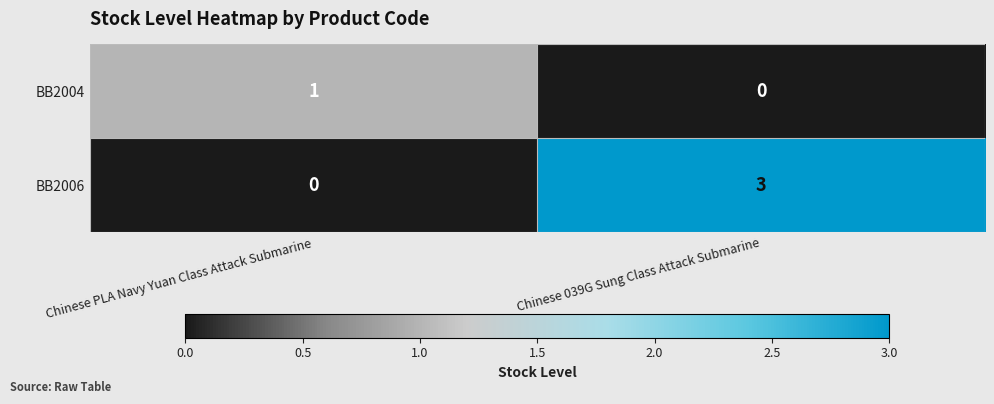

What is the sum of all BB2006 values?

3